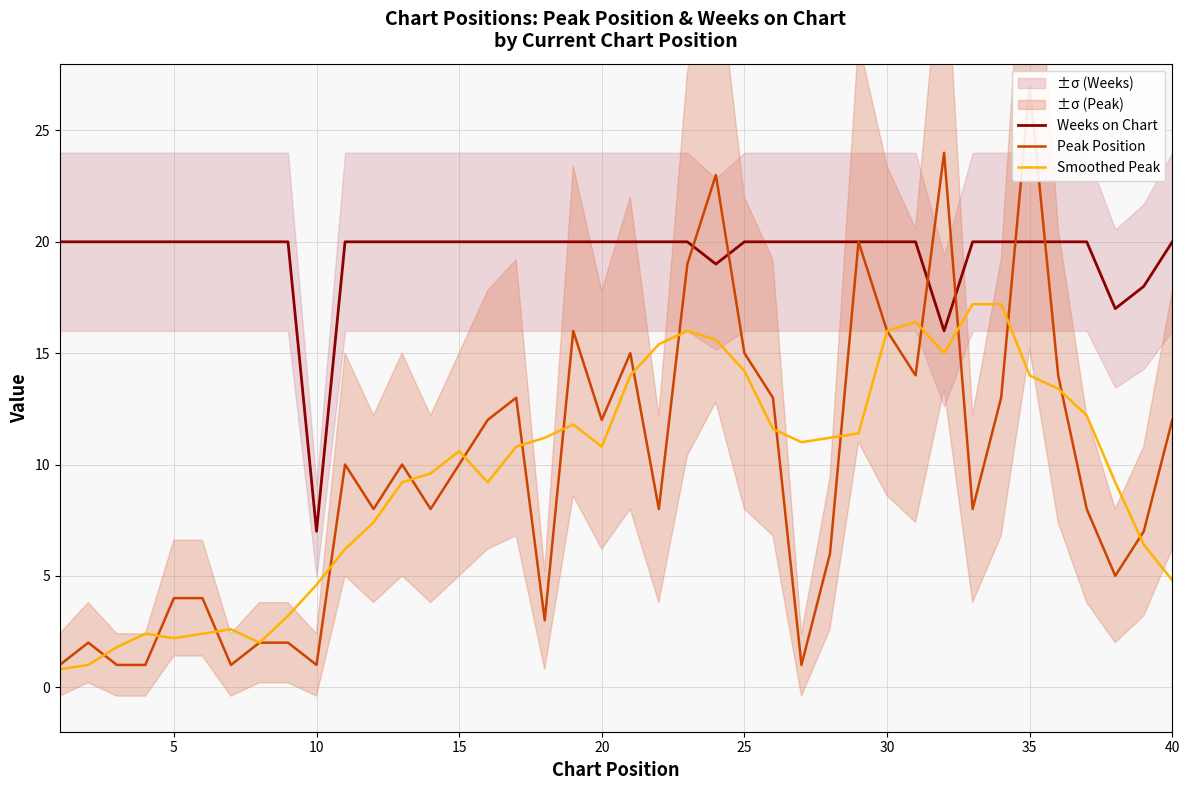

True or false: Weeks on Chart and Smoothed Peak cross at least once.

False